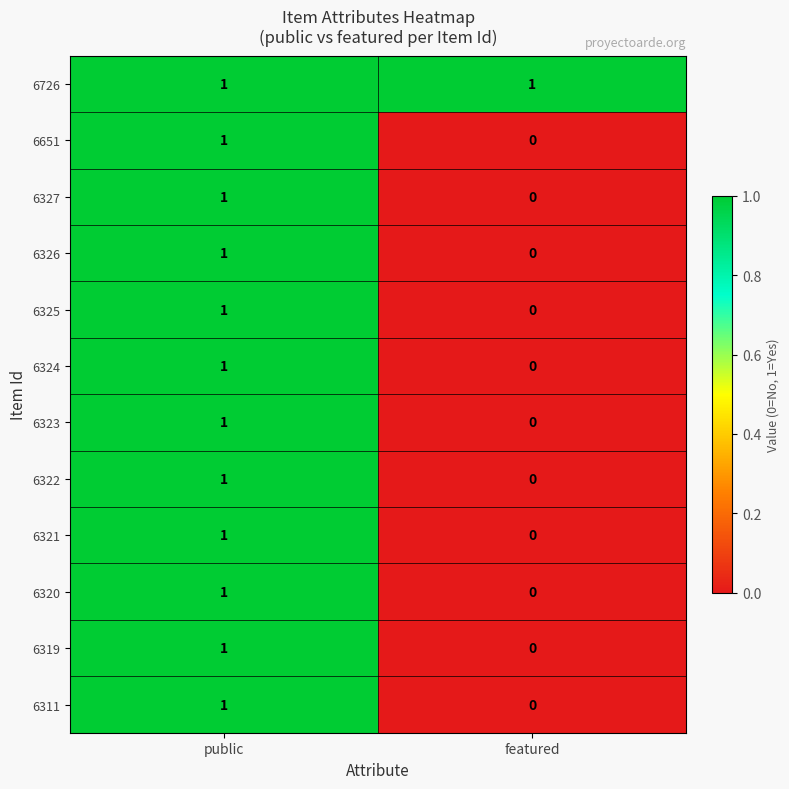

Rank the categories by 6322 value from highest to lowest.

public, featured